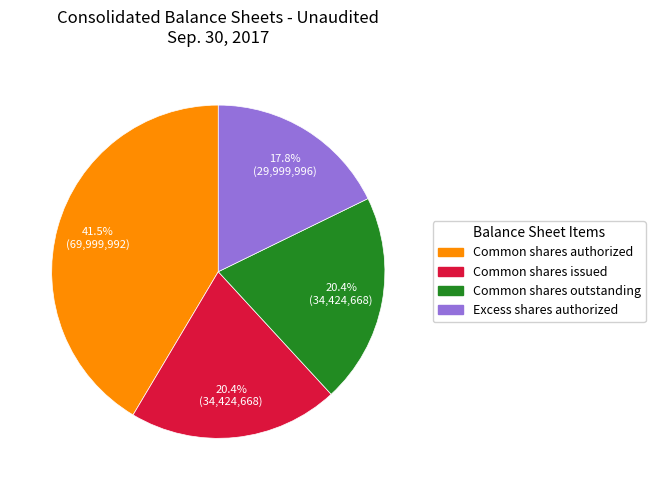

Does any single category account for the majority?

No